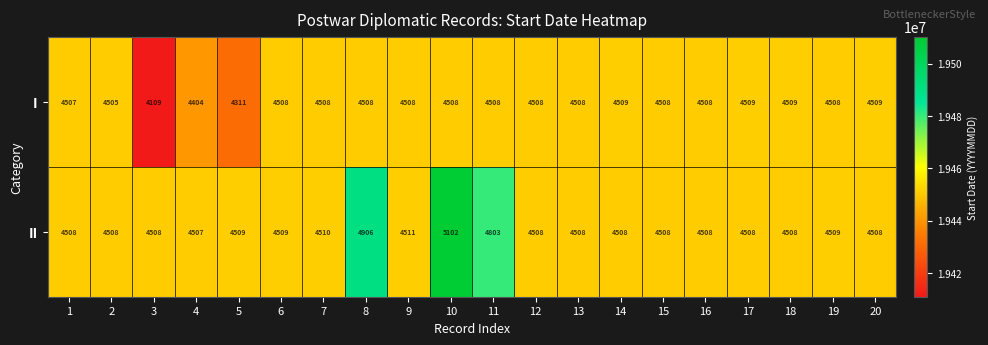

Where is II nearest to the value 4804?

11